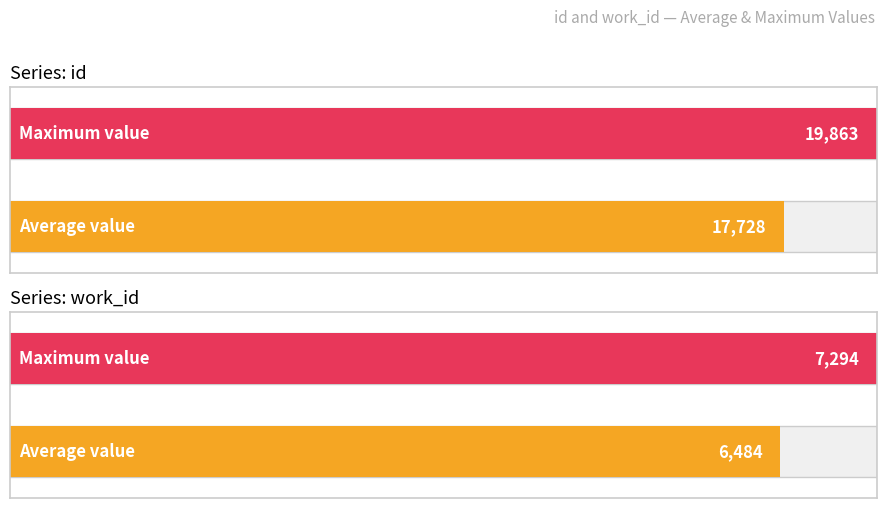

What is the maximum value for id?

19863